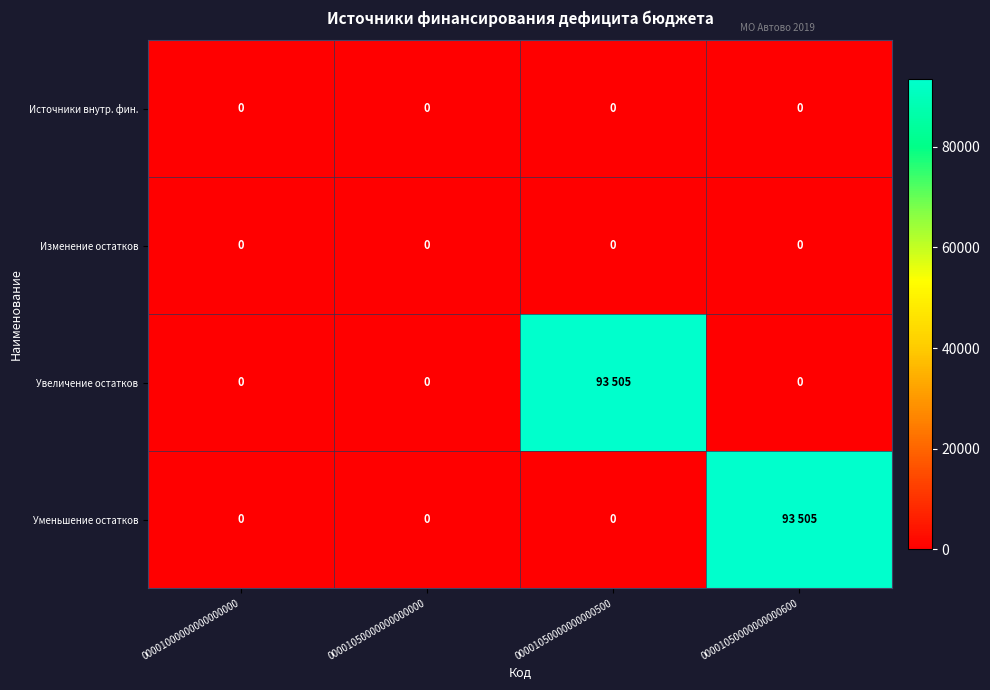

The Источники внутр. фин. series shows 0 at 00001050000000000600. True or false?

True